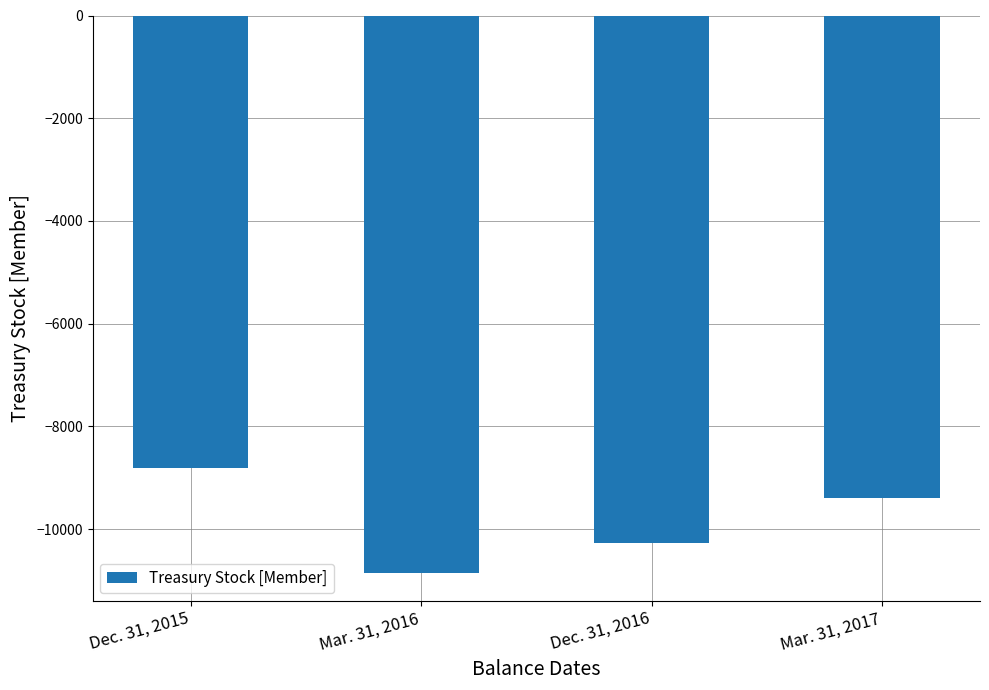

How many values are between -10269 and -8804?

3